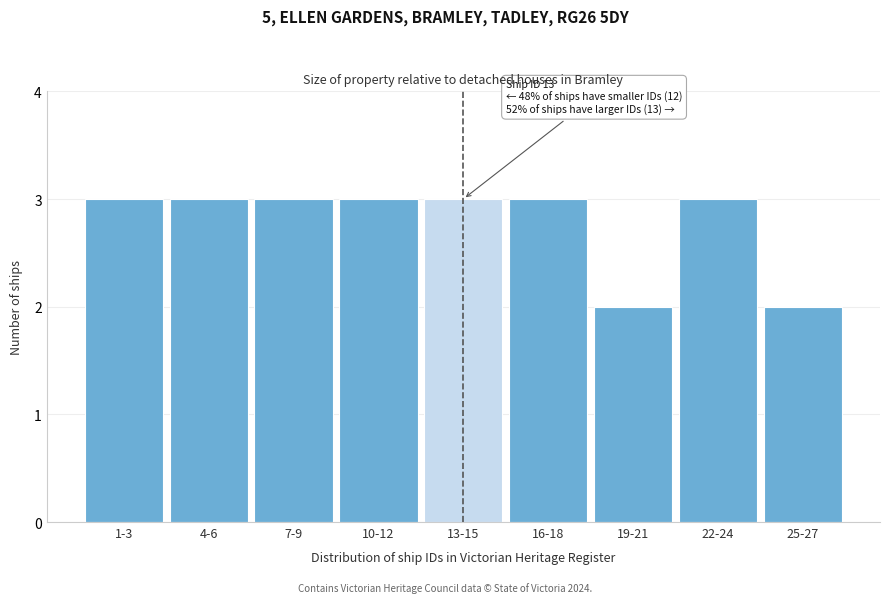

Reading right to left, transcribe all the data shown in this chart.

25-27=2	22-24=3	19-21=2	16-18=3	13-15=3	10-12=3	7-9=3	4-6=3	1-3=3